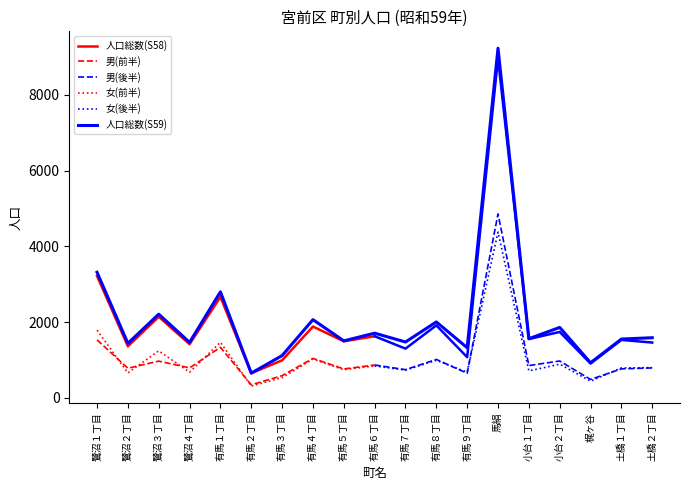

Where does the 人口総数(S58) series first go above 1528?

鷺沼１丁目